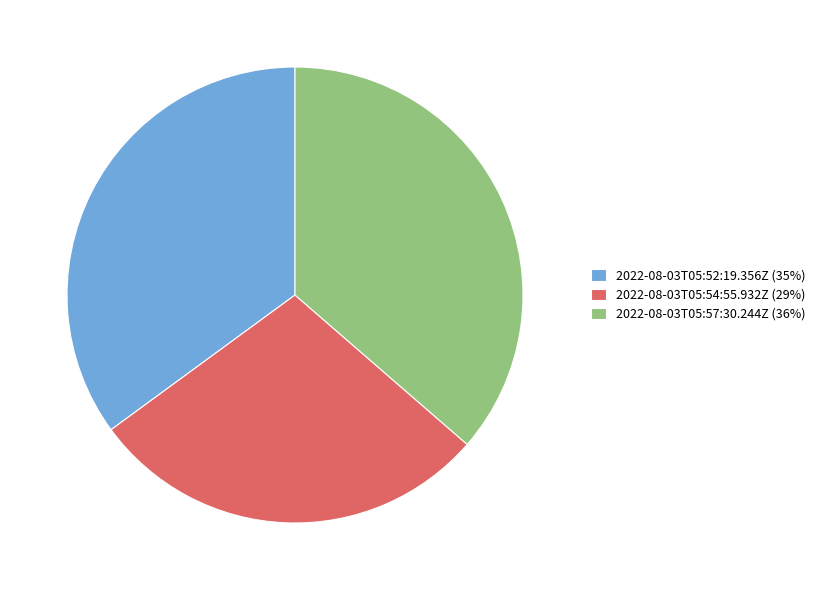

Does any single category account for the majority?

No